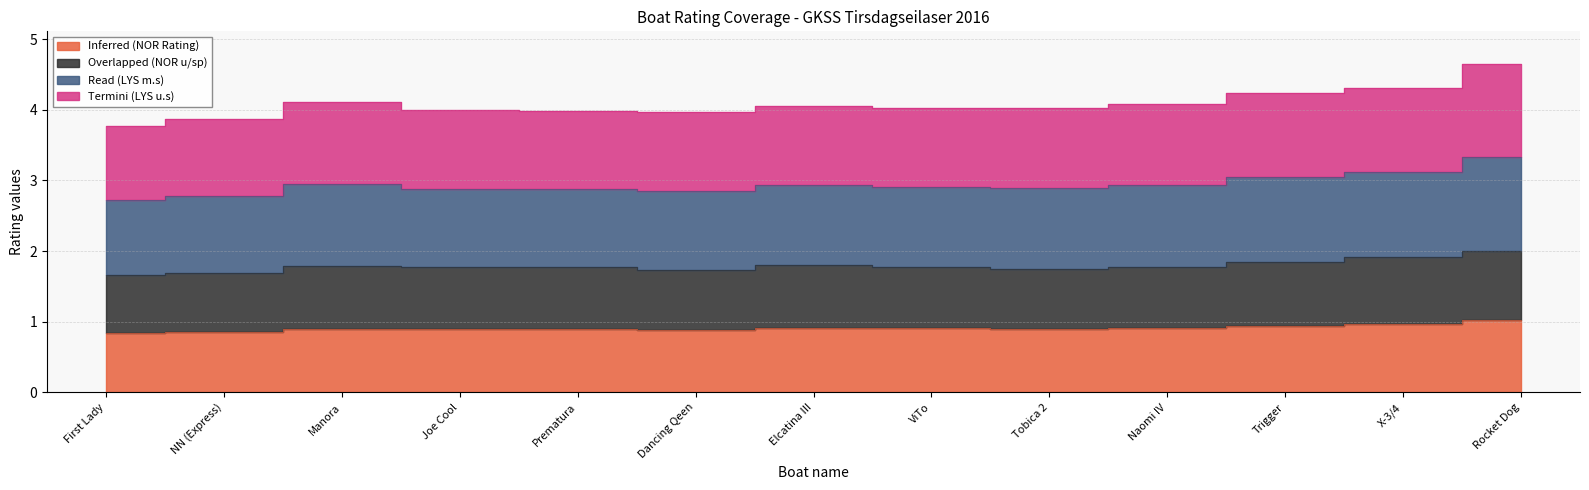

What is the label of the 4th point from the right?

Naomi IV